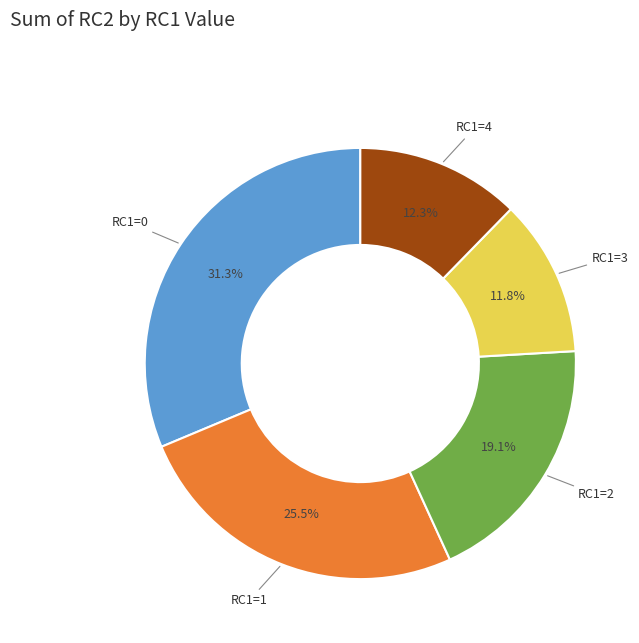

What percentage is NOT represented by RC1=4?

87.7%